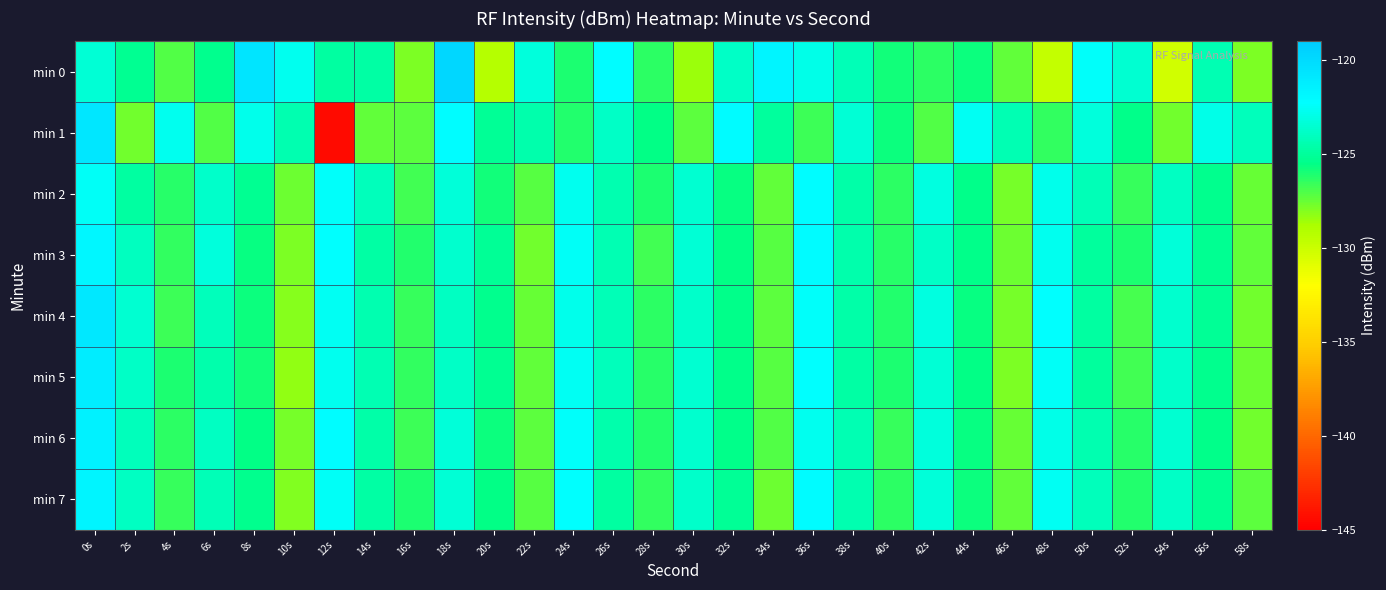

What is the difference between the highest and lowest values at 40s?

0.8